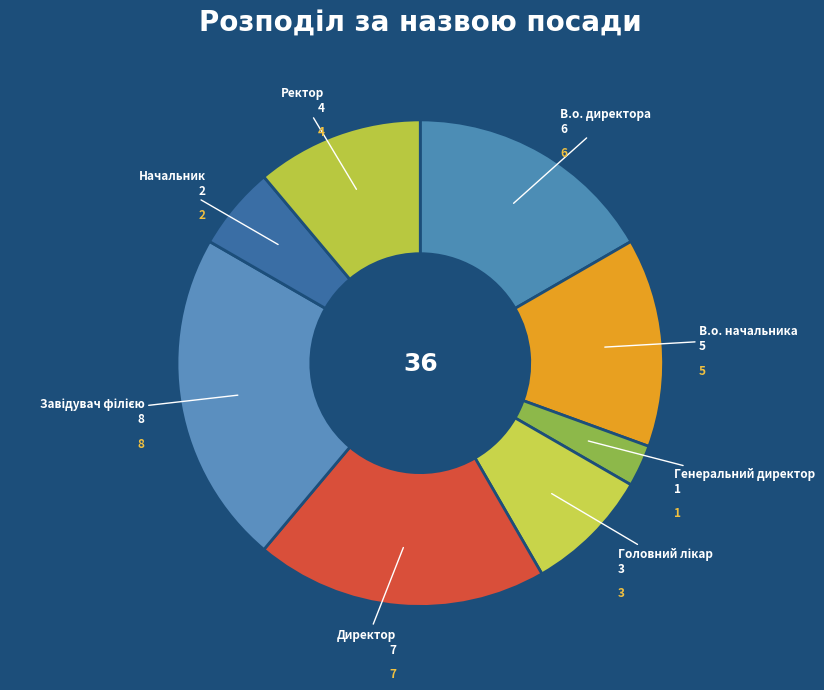

Does В.о. начальника account for over 50% of the chart?

No